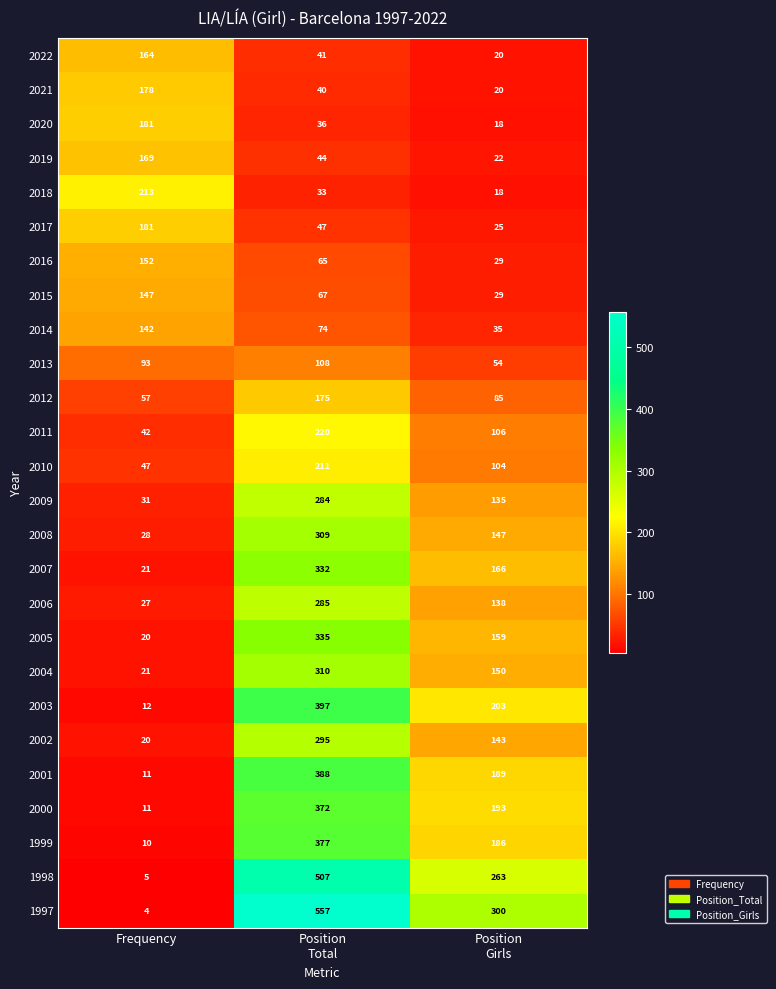

What is the total value across all series at Position
Total?

5909